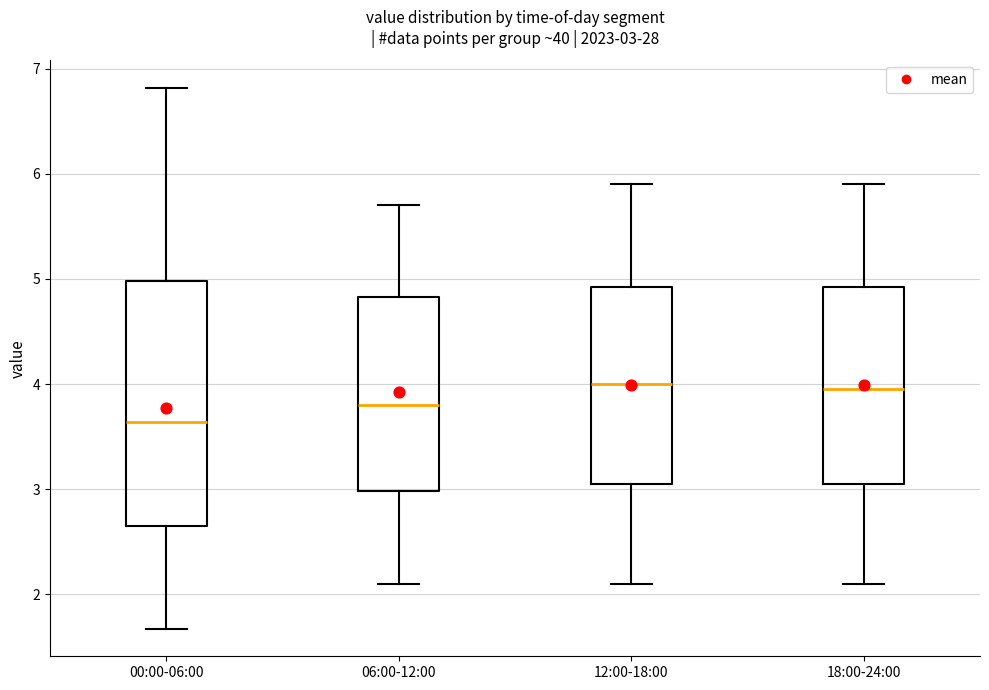

Comparing the boxes themselves (not the whiskers), which one is the tallest?

00:00-06:00